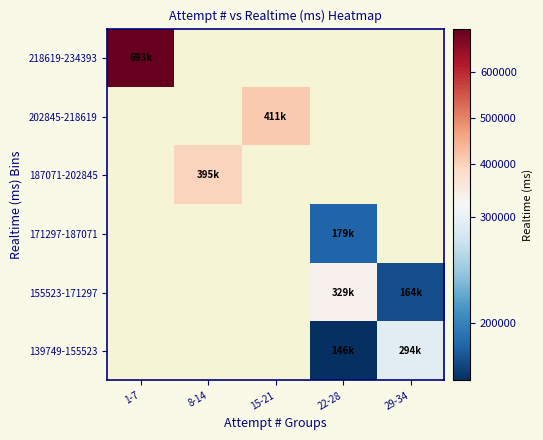

Is it true that 202845-218619 equals 574566.6 at 15-21?

False